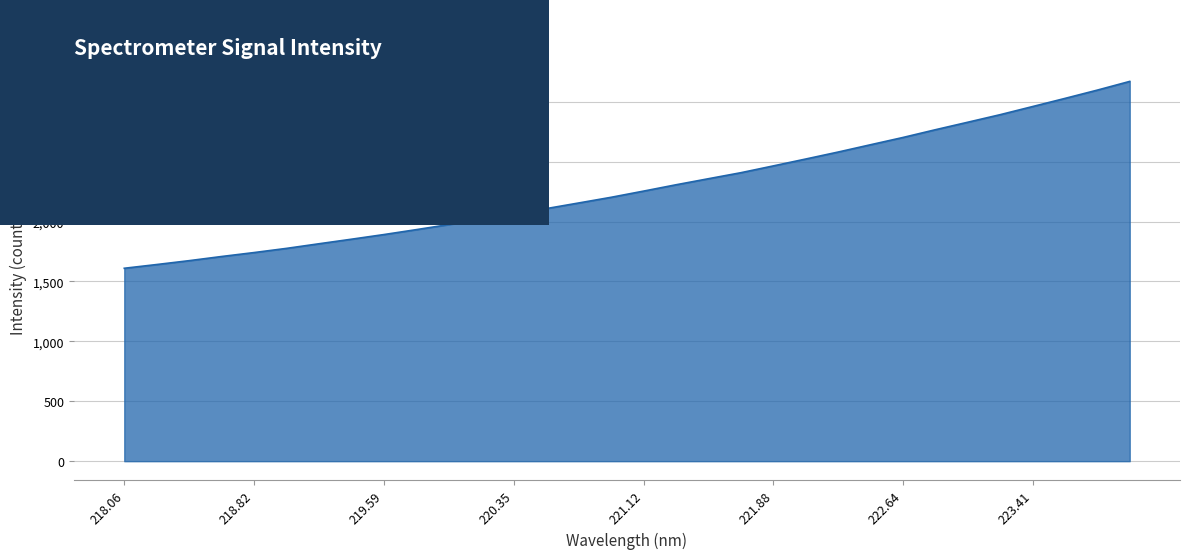

What is the greatest value displayed?

3169.3